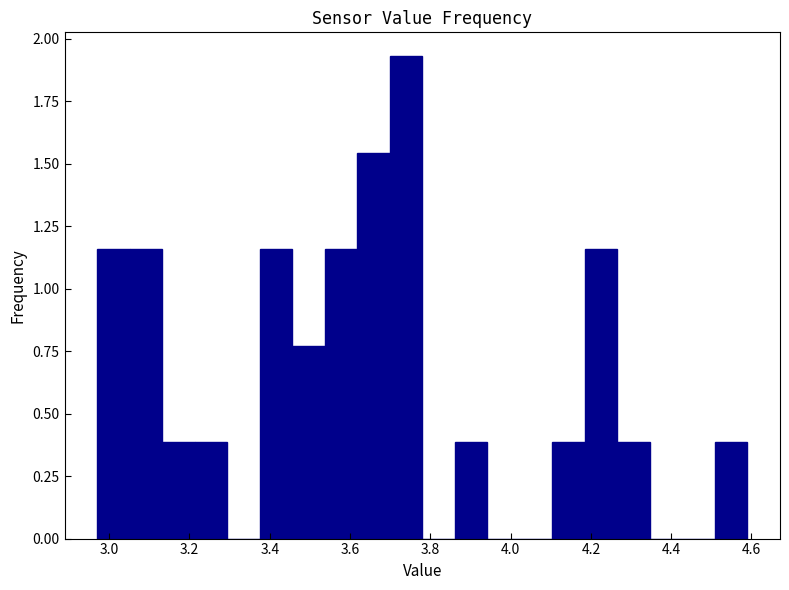

Reading left to right, transcribe this chart: for each bar, give the range it covers on the x-axis and its height. Neither the bar edges nor the heights are printed on the chart, so give them approximately, as read against the axes.

2.98 to 3.06: 1.15
3.06 to 3.14: 1.15
3.14 to 3.22: 0.40
3.22 to 3.30: 0.40
3.30 to 3.38: 0
3.38 to 3.46: 1.15
3.46 to 3.54: 0.75
3.54 to 3.62: 1.15
3.62 to 3.70: 1.55
3.70 to 3.78: 1.95
3.78 to 3.86: 0
3.86 to 3.94: 0.40
3.94 to 4.02: 0
4.02 to 4.10: 0
4.10 to 4.18: 0.40
4.18 to 4.26: 1.15
4.26 to 4.34: 0.40
4.34 to 4.42: 0
4.42 to 4.50: 0
4.50 to 4.60: 0.40